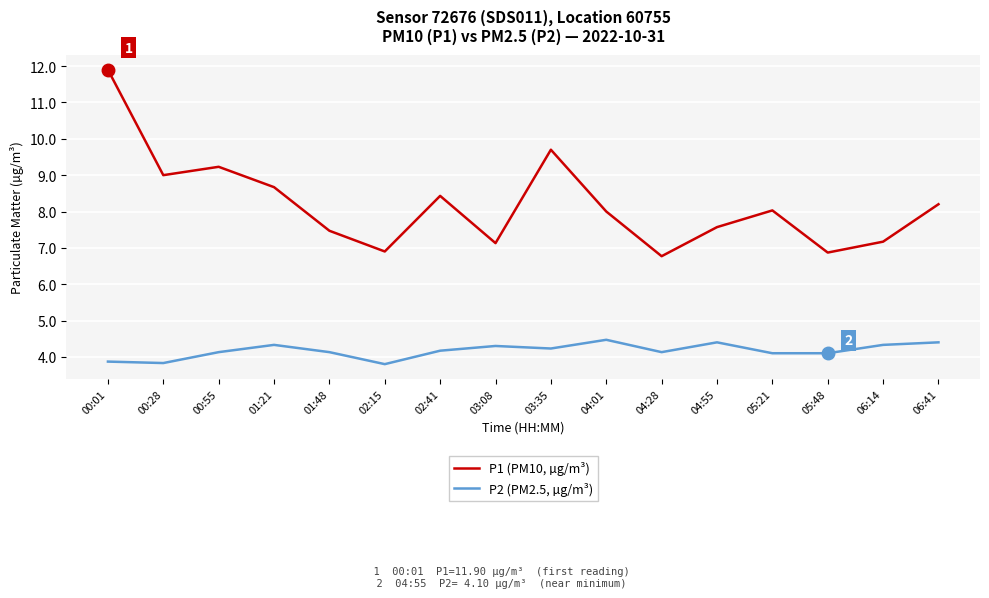

What is the minimum value for P2 (PM2.5, µg/m³)?

3.8